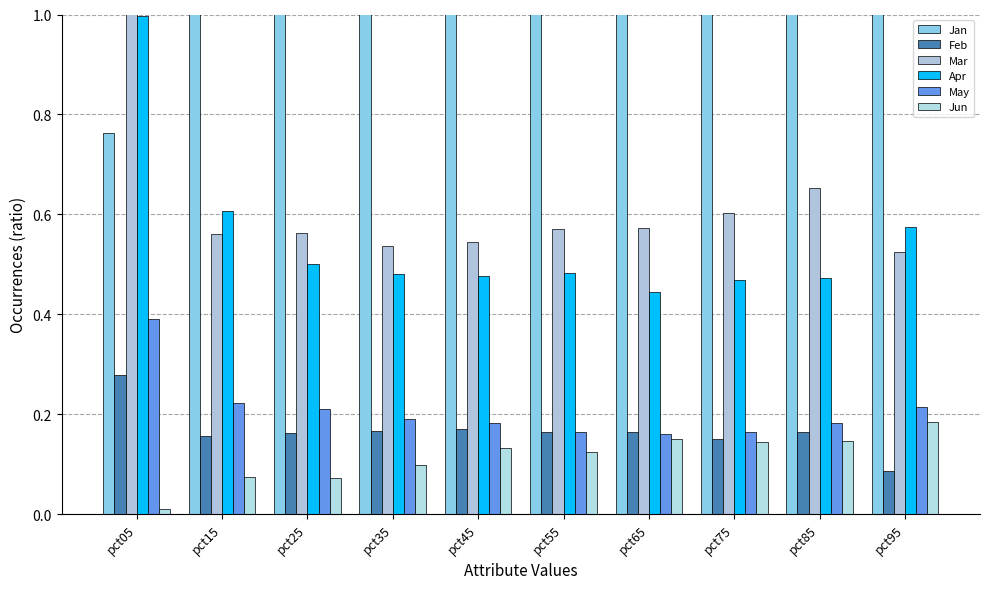

How many bars are there in each group?

6